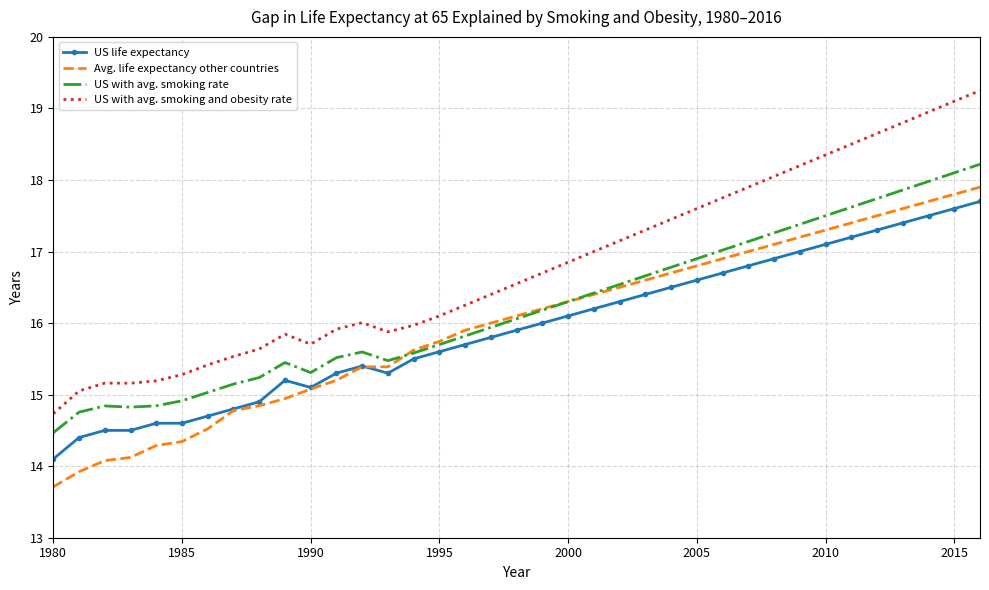

True or false: US with avg. smoking rate and US with avg. smoking and obesity rate cross at least once.

False